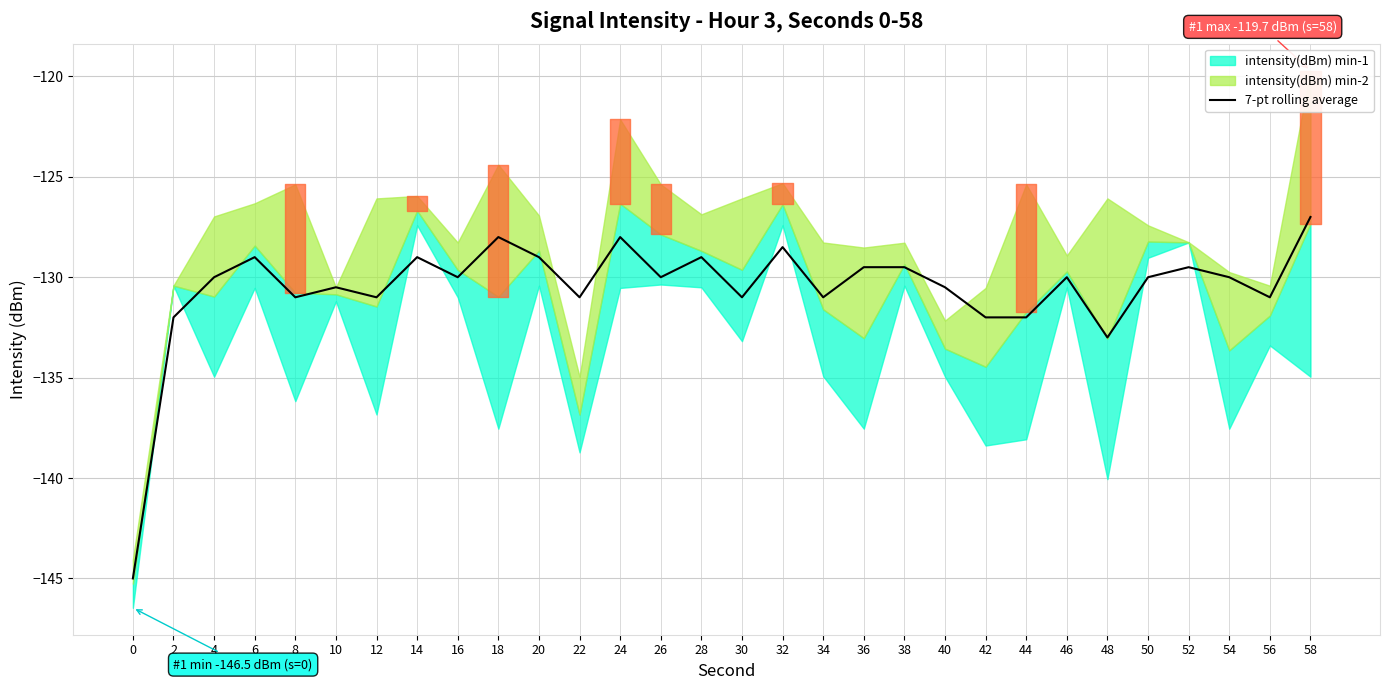

List the labels in order of value, largest first.

58, 18, 24, 32, 6, 14, 20, 28, 36, 38, 52, 4, 16, 26, 46, 50, 54, 10, 40, 8, 12, 22, 30, 34, 56, 2, 42, 44, 48, 0